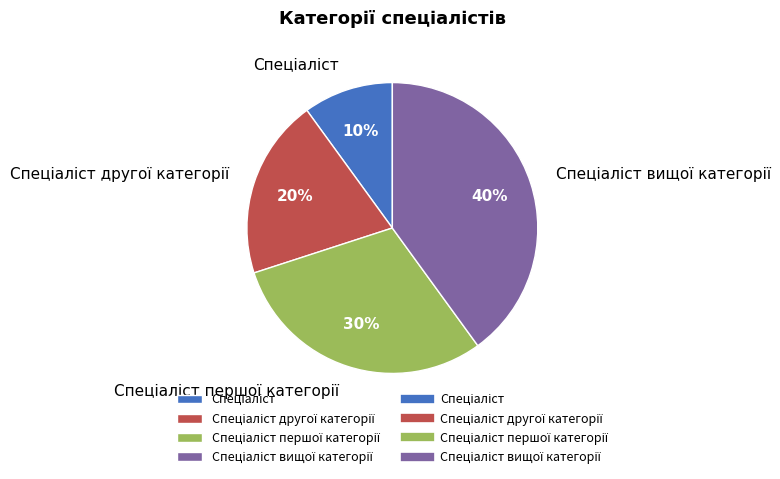

To the nearest percent, what is the average slice percentage?

25%